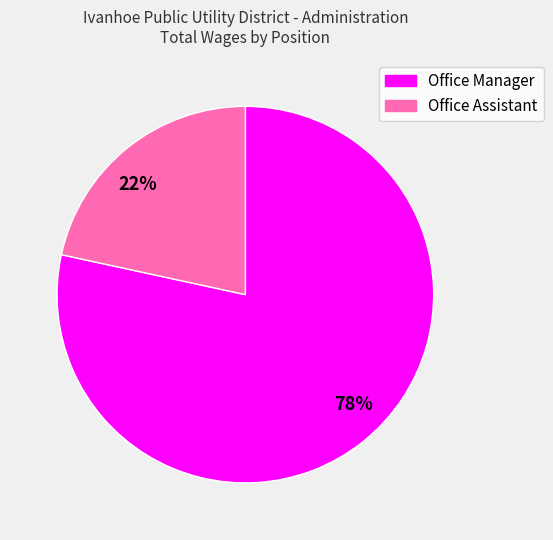

Rank the categories by value from lowest to highest.

22%, 78%